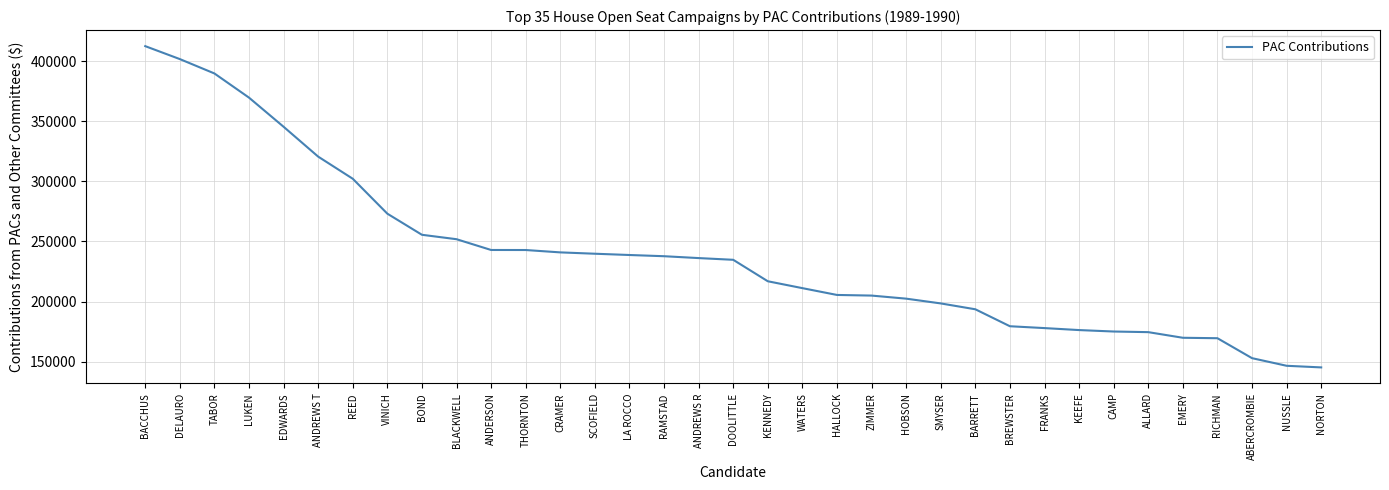

What is the approximate value at NORTON?

145205